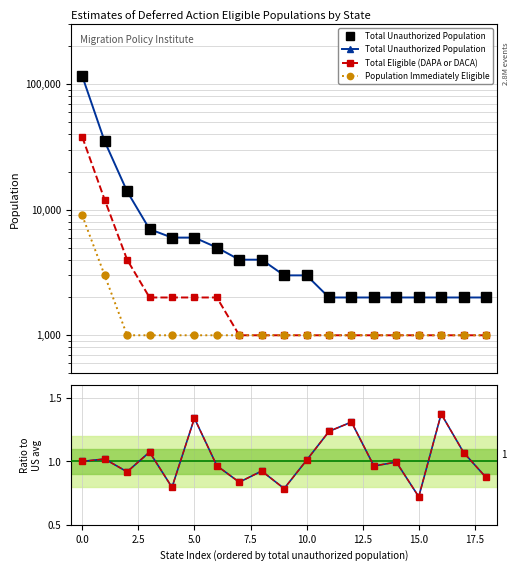

Which series changed the most between 12 and 14?

Ratio to US avg